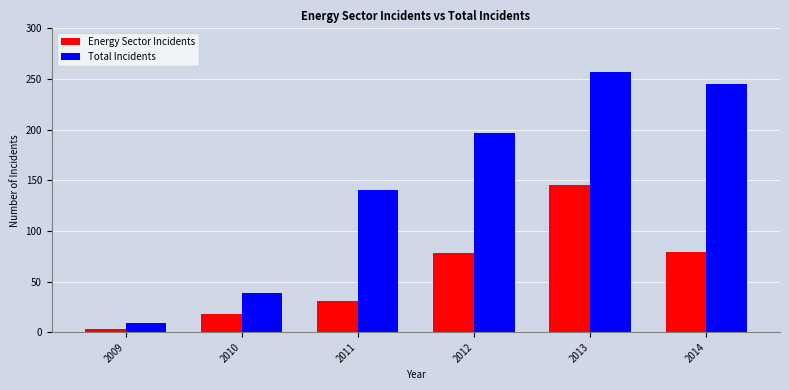

Which series has the largest total across all categories?

Total Incidents